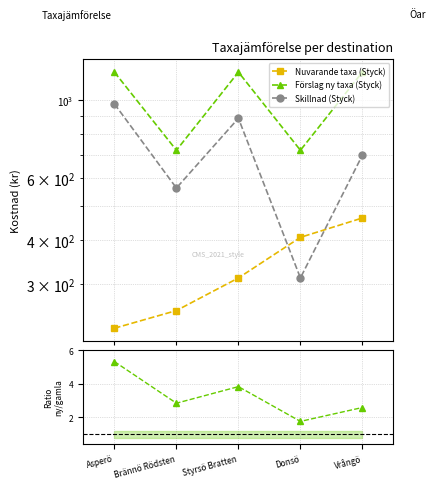

What is the greatest value displayed?

1200.0